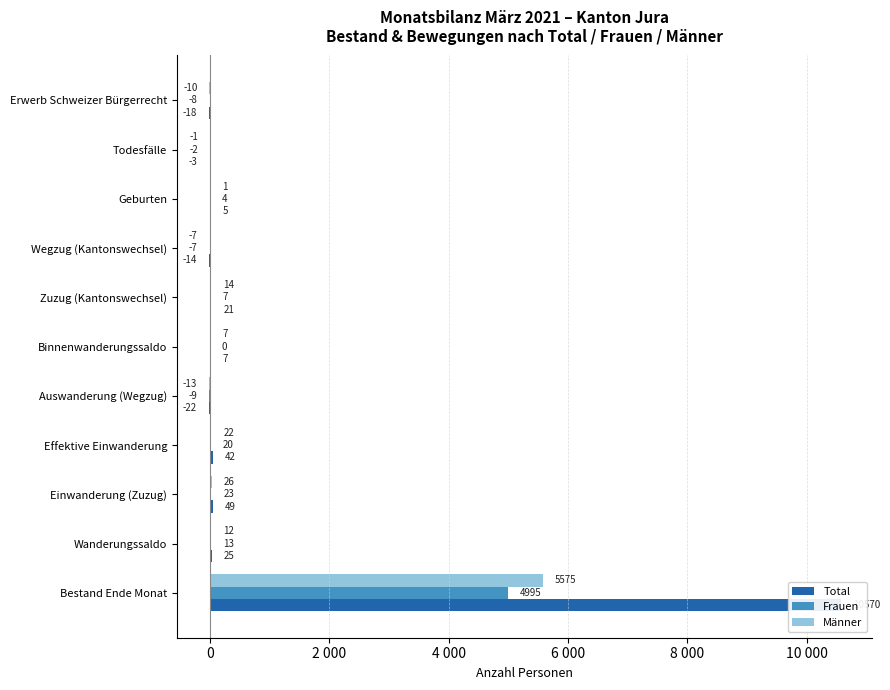

What is the lowest value of the Total series?

-22